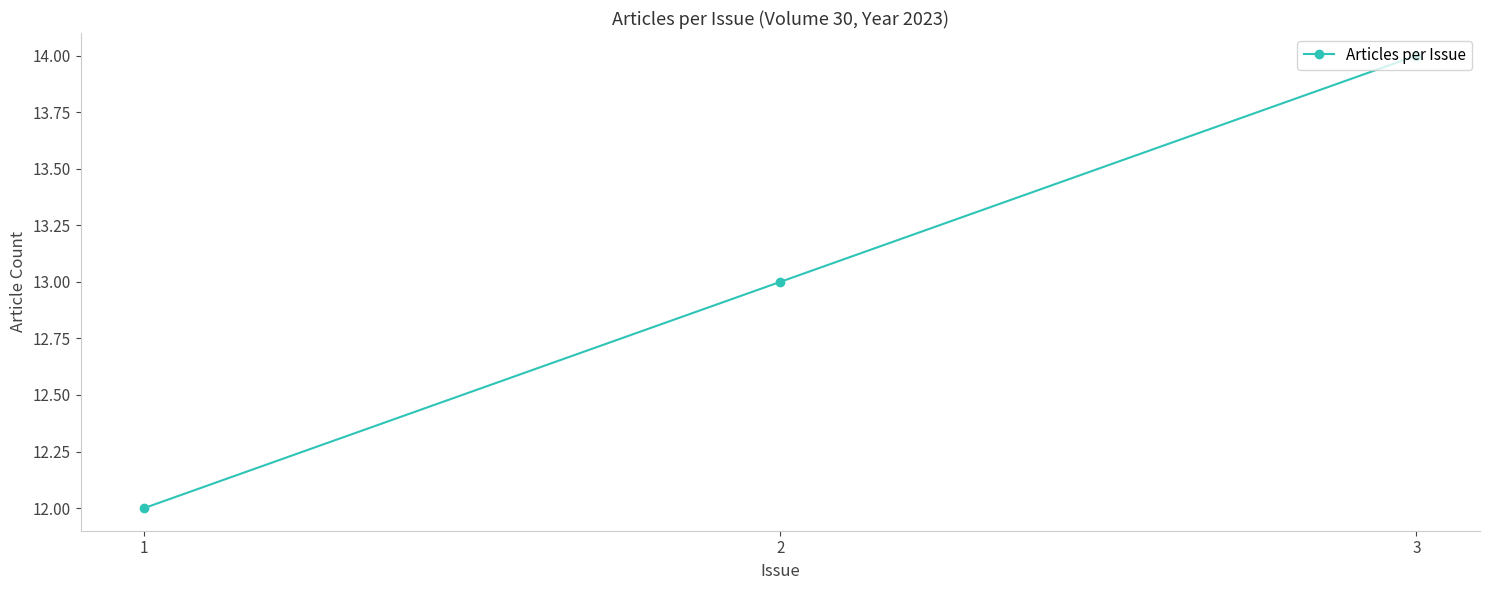

Approximately how many times larger is the value at 3 compared to 1?

1.2